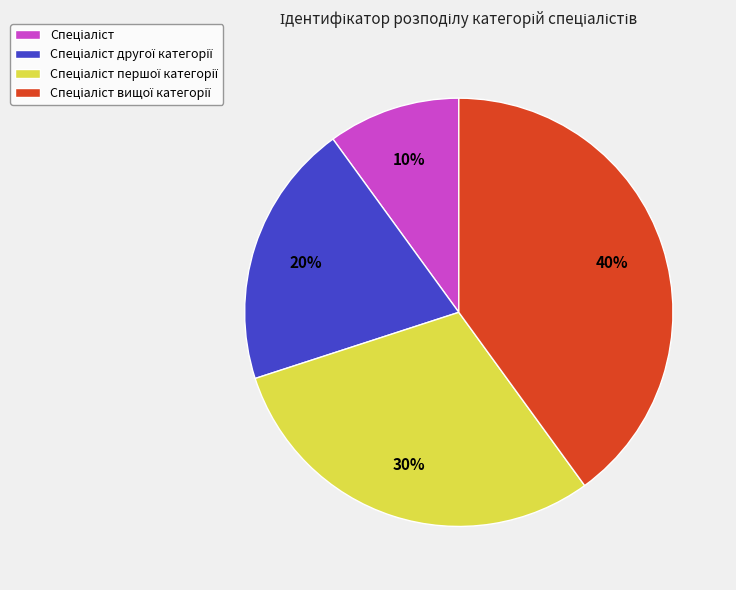

To the nearest percent, what is the average slice percentage?

25%